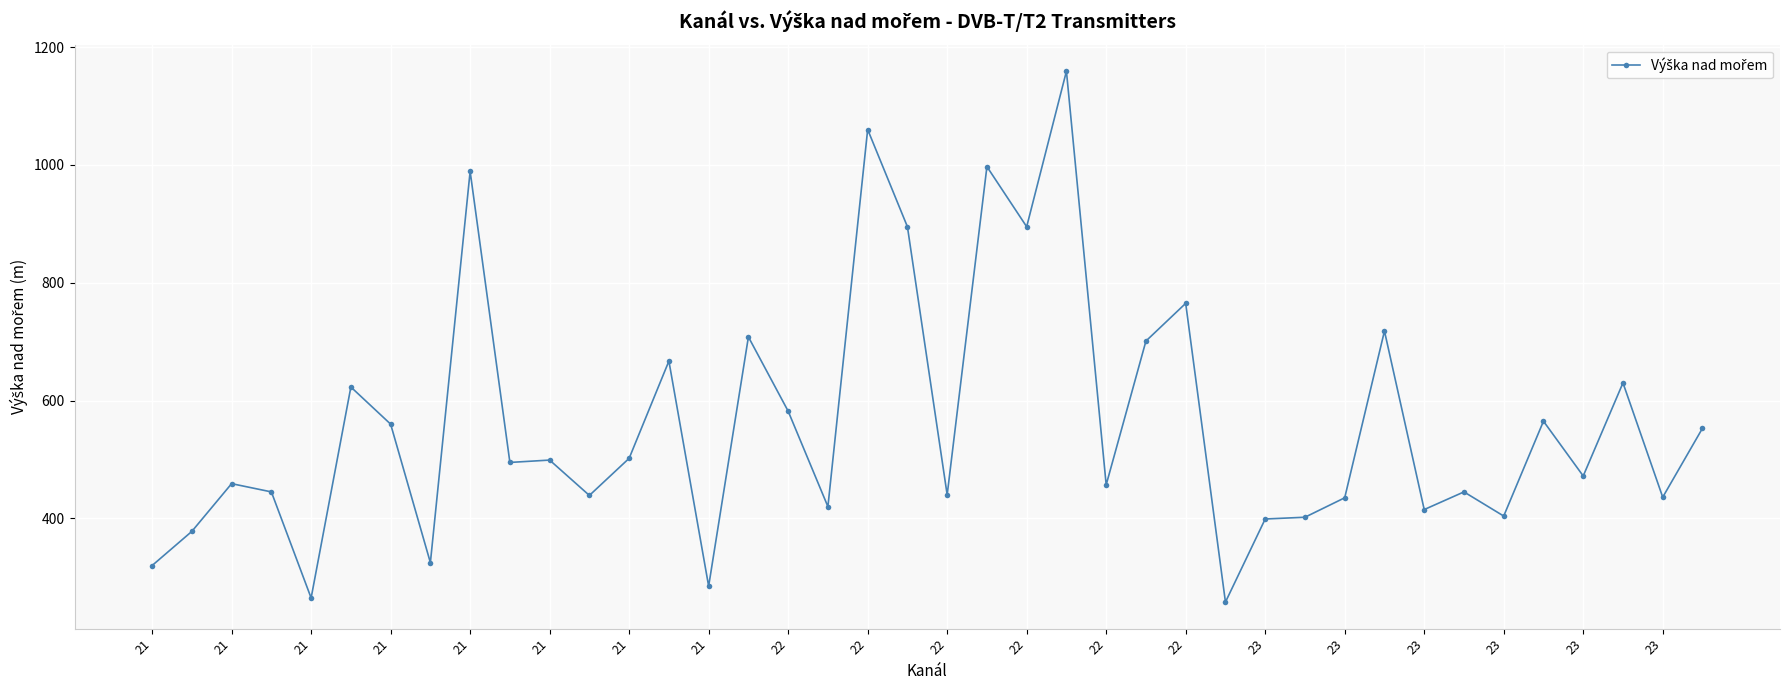

True or false: the data has more than 0 interior local peaks.

True